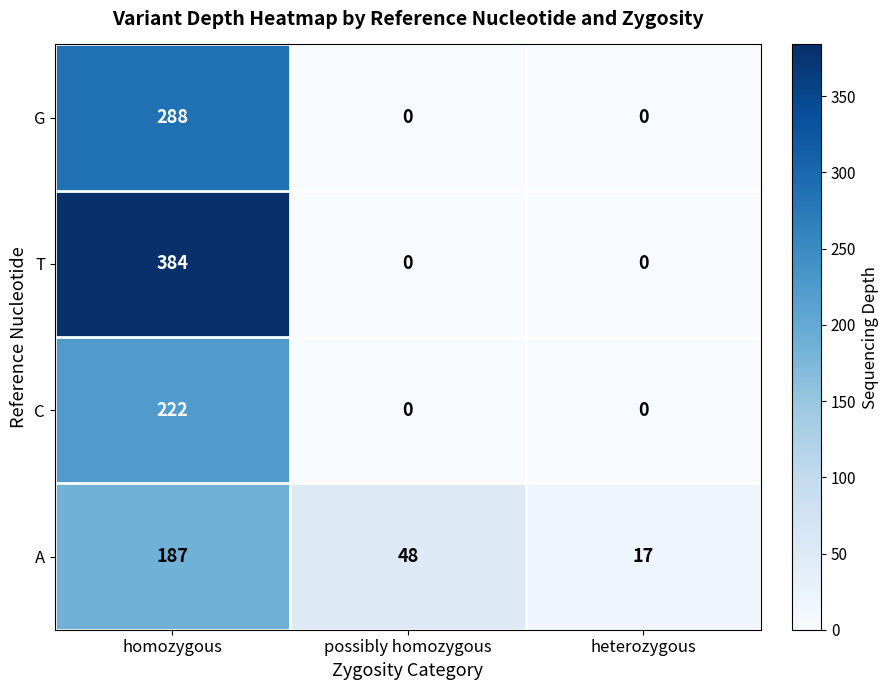

True or false: G has a value of 0 at heterozygous.

True